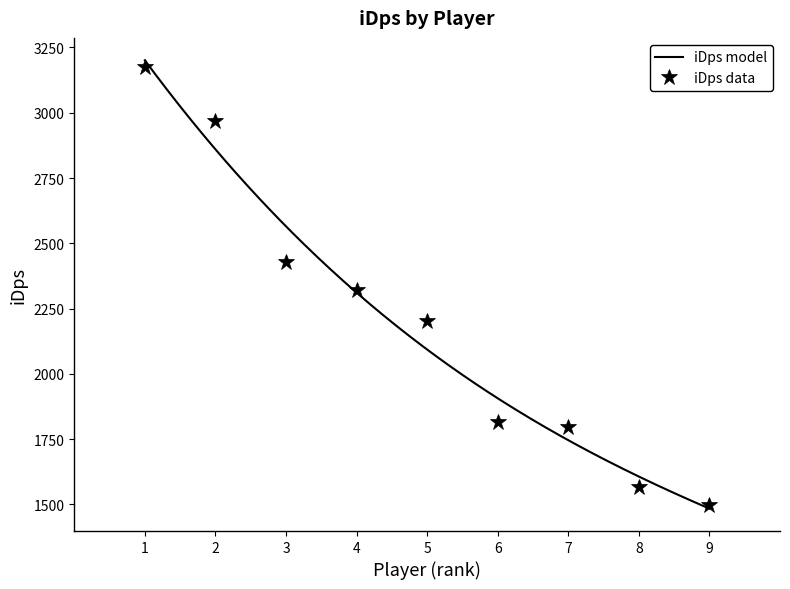

What is the highest value of the iDps data series?

3174.4